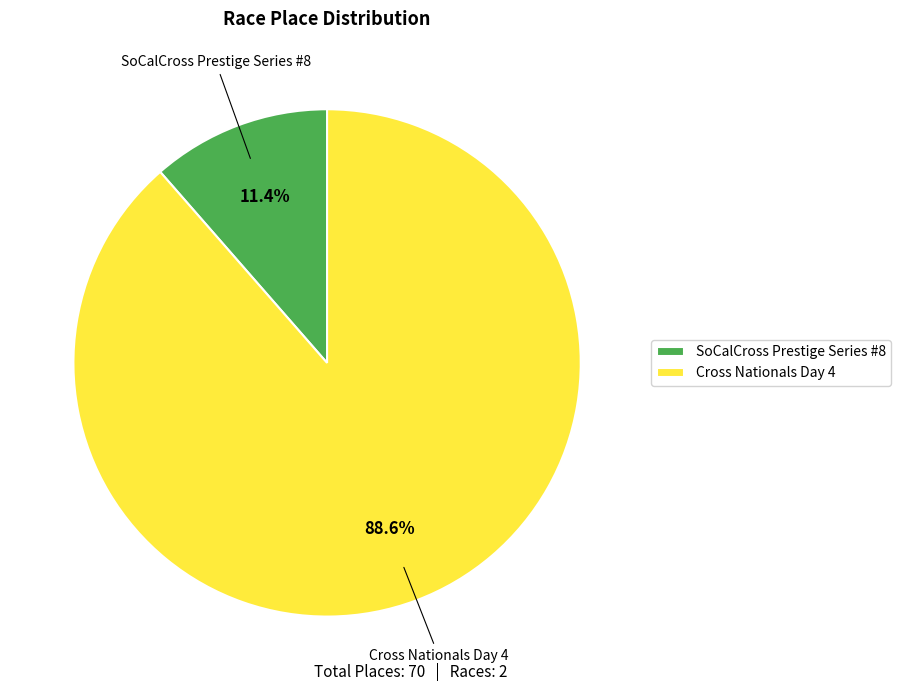

To the nearest percent, what is the difference between the largest and smallest slice percentages?

77%